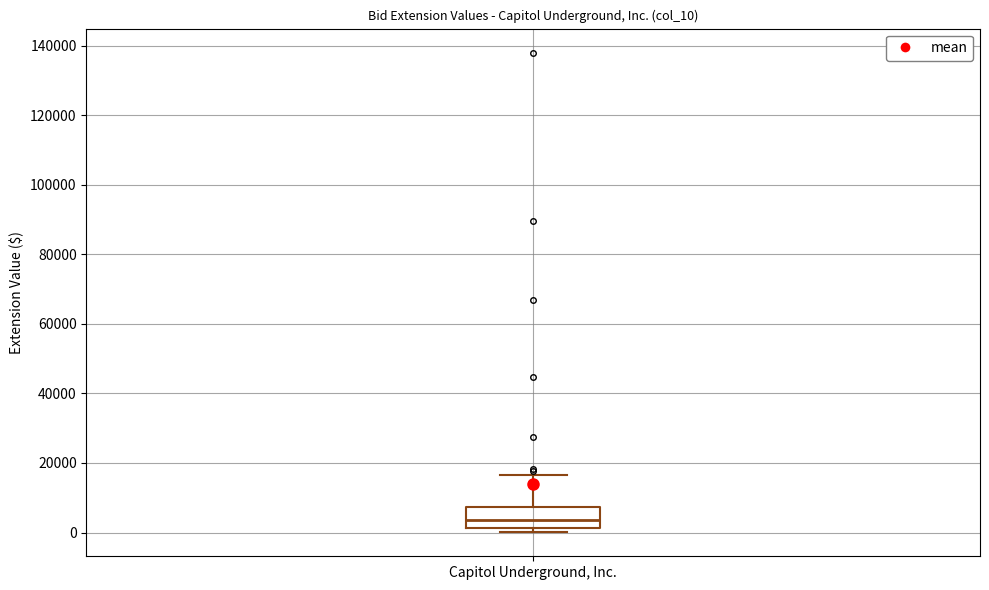

Where does the upper whisker of the box for Capitol Underground, Inc. end on the y-axis? The values are not printed on the chart, so give them approximately, as read against the axis.

16000